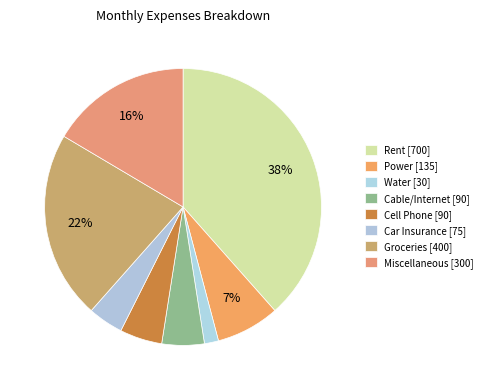

To the nearest percent, what is the difference between the largest and smallest slice percentages?

37%